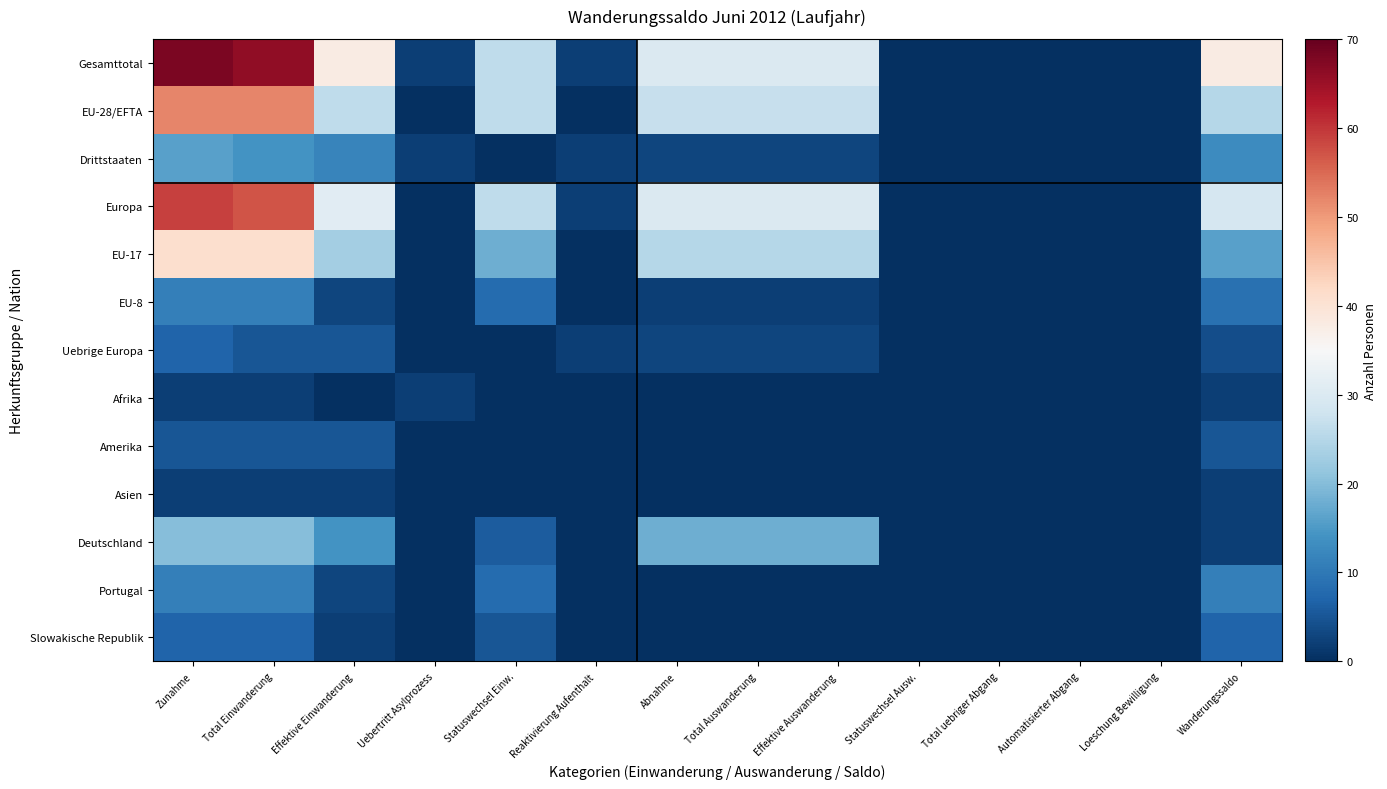

What is the total value across all series at Reaktivierung Aufenthalt?

8